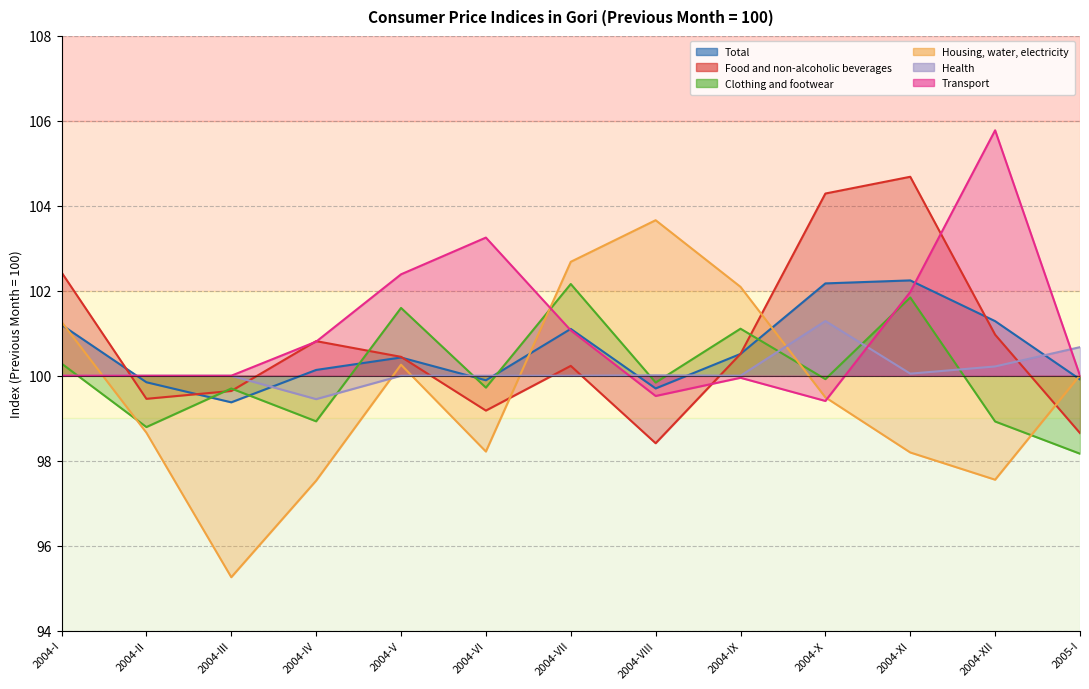

Is it true that Housing, water, electricity equals 163.8 at 2004-III?

False